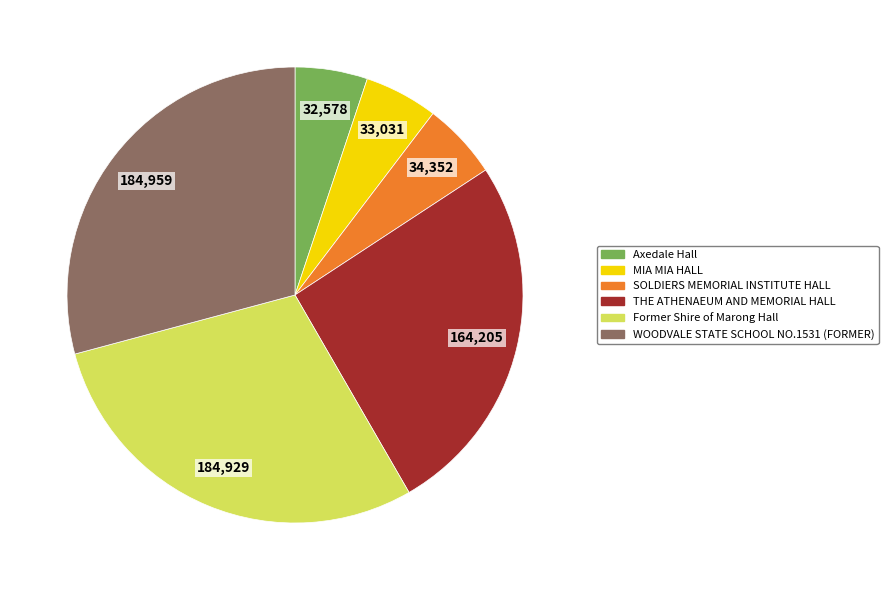

Do Axedale Hall and WOODVALE STATE SCHOOL NO.1531 (FORMER) together represent more than half of the pie?

No